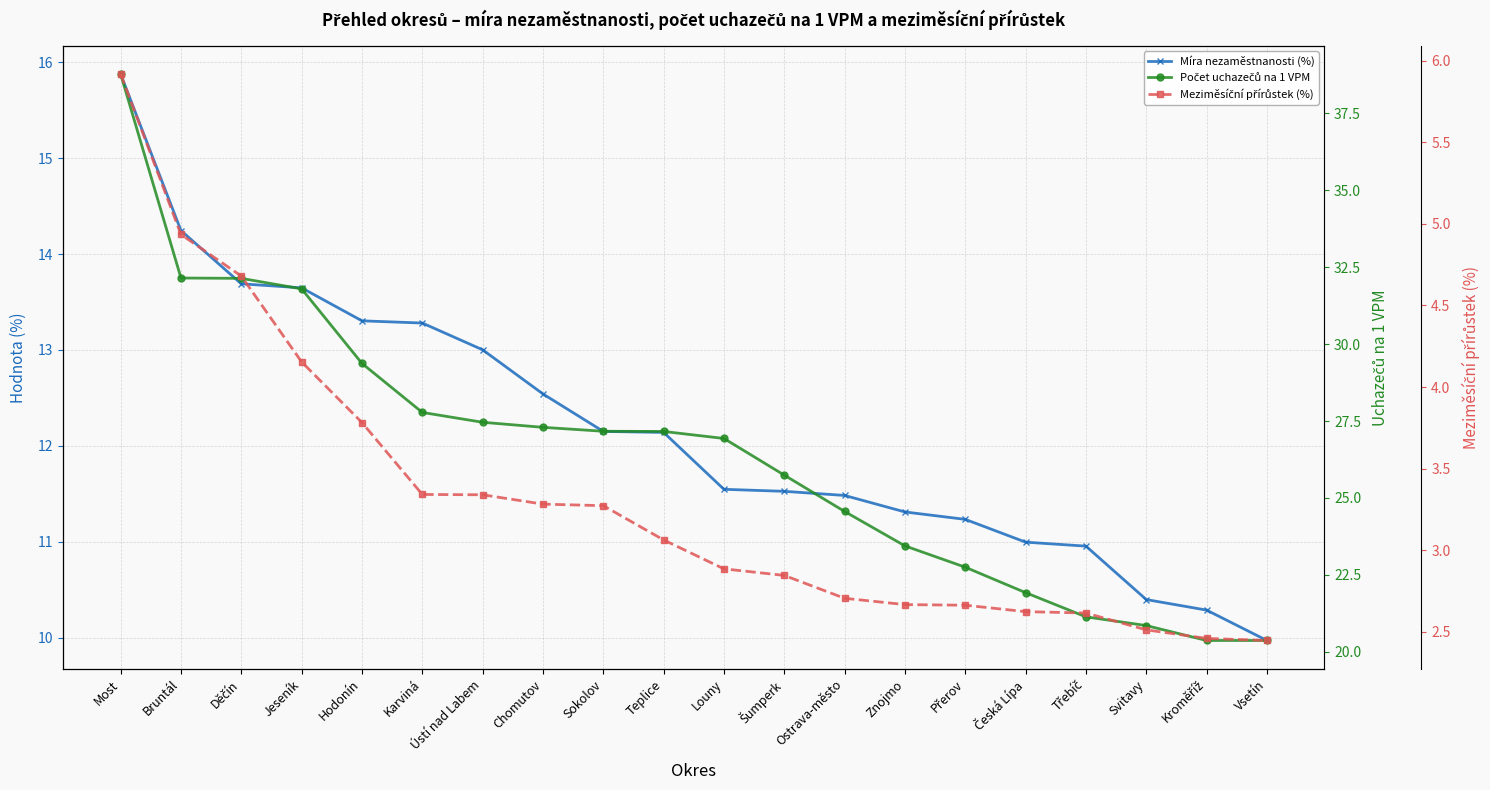

Which series changed the most between Děčín and Karviná?

Počet uchazečů na 1 VPM